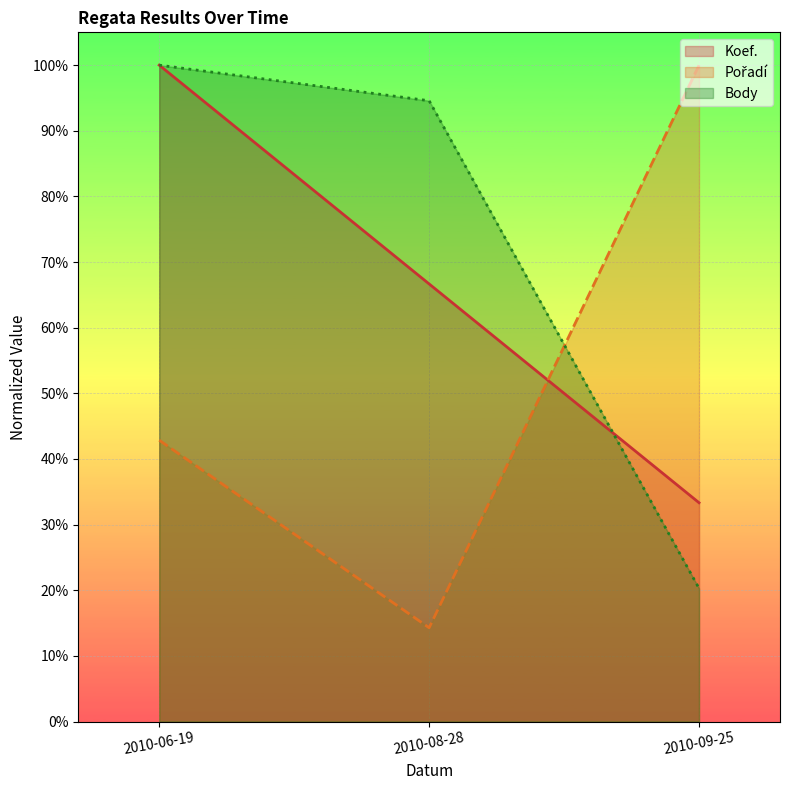

What is the sum of the Body (line) values at 2010-06-19 and 2010-09-25?

1.2